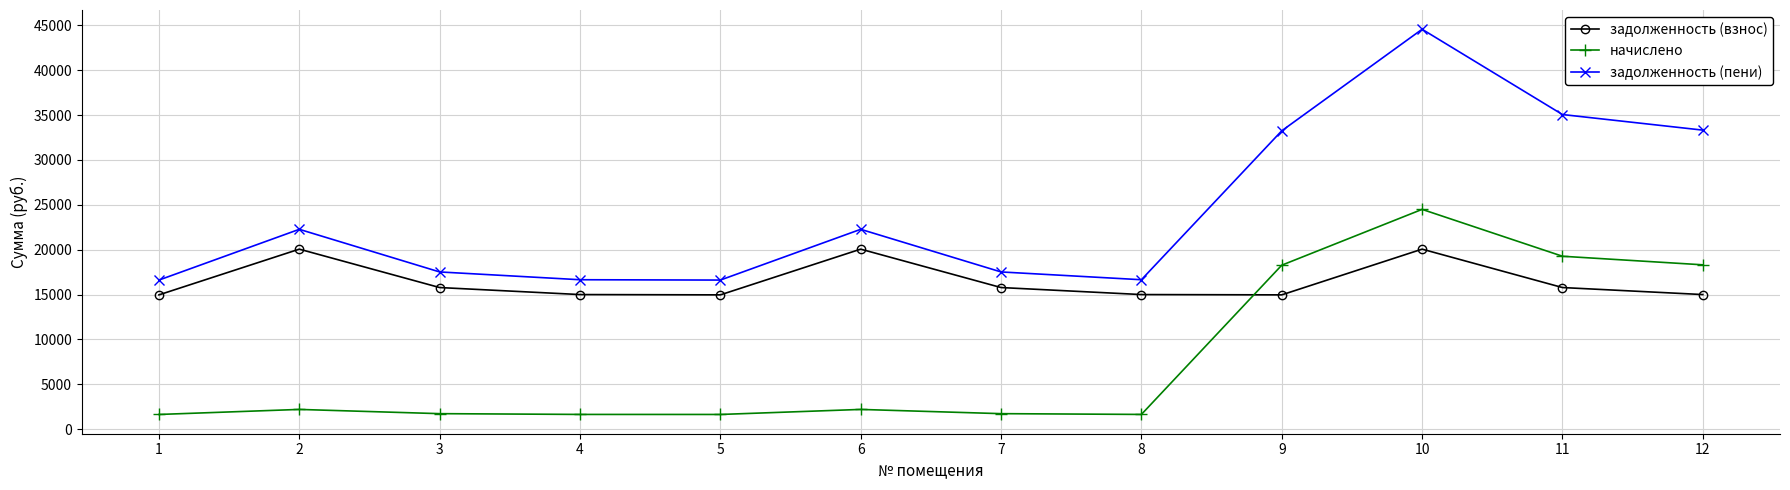

What is the spread (max minus min) of values at 10?

24493.1